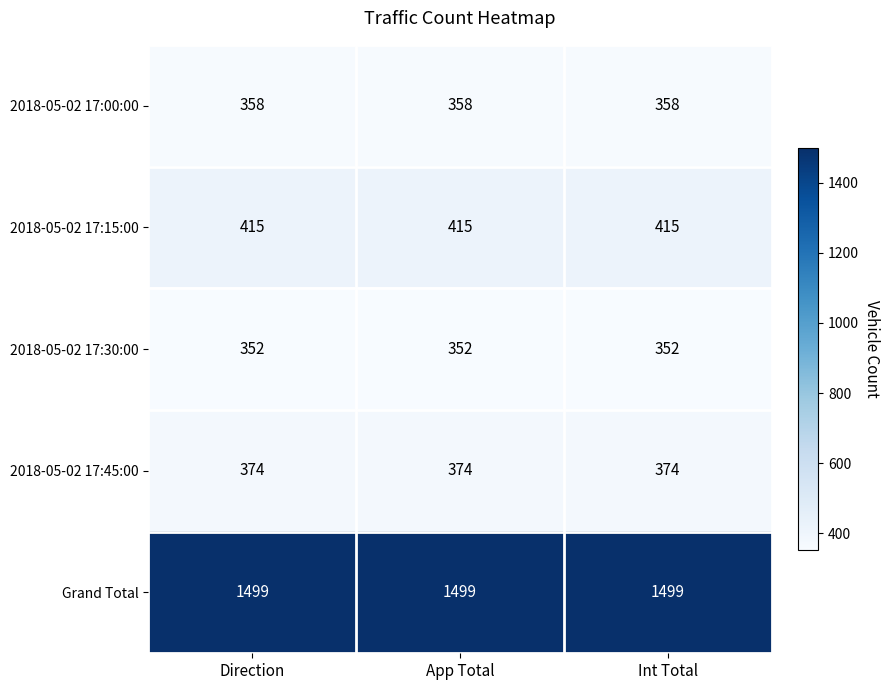

Is the value of 2018-05-02 17:30:00 at App Total greater than the value of 2018-05-02 17:45:00 at Int Total?

No